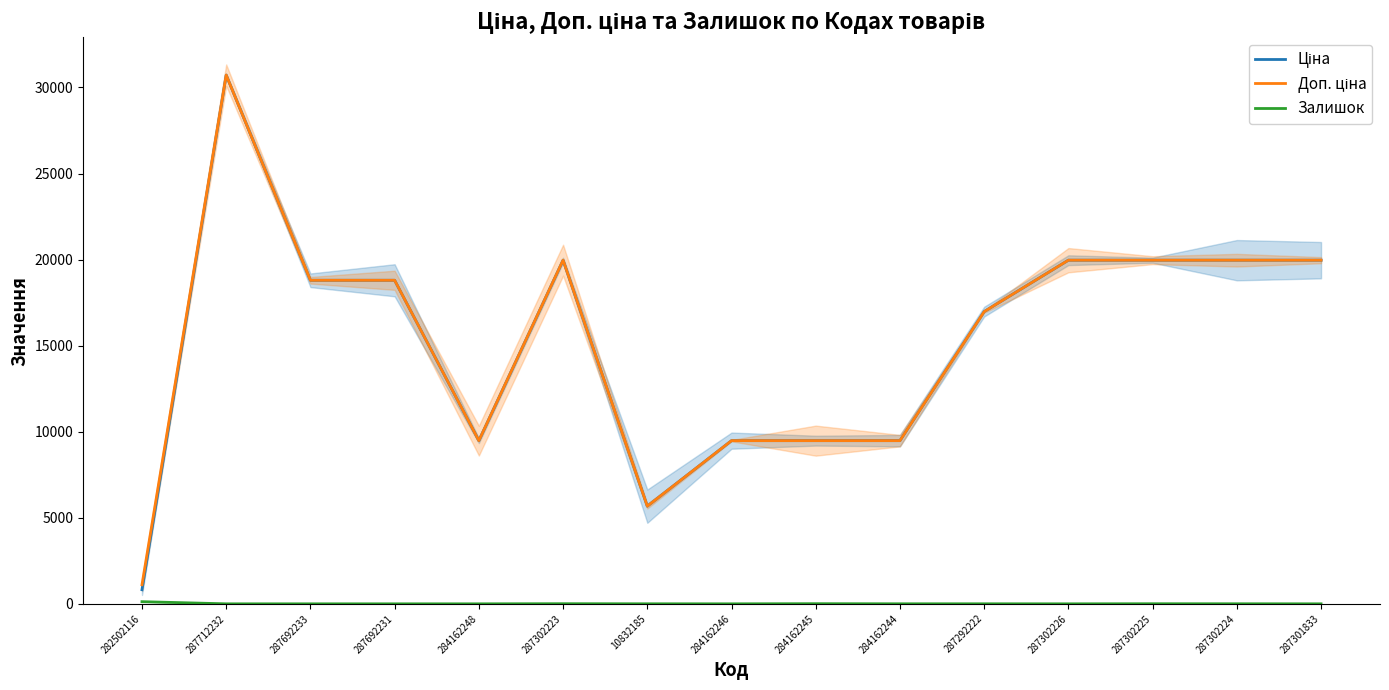

What are all the series names shown in the legend?

Ціна, Доп. ціна, Залишок